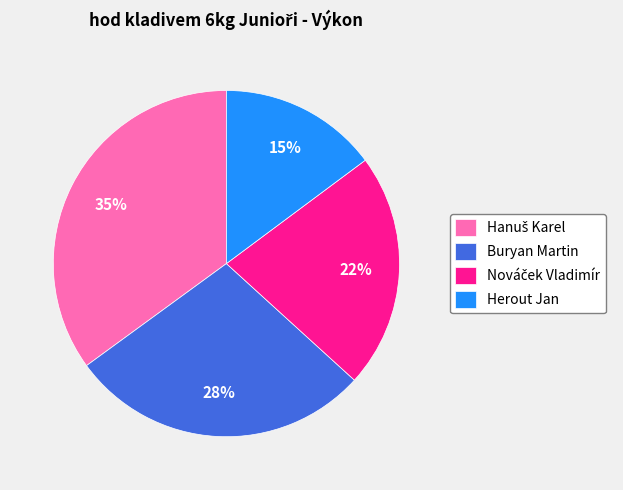

Which slice is the smallest?

Herout Jan